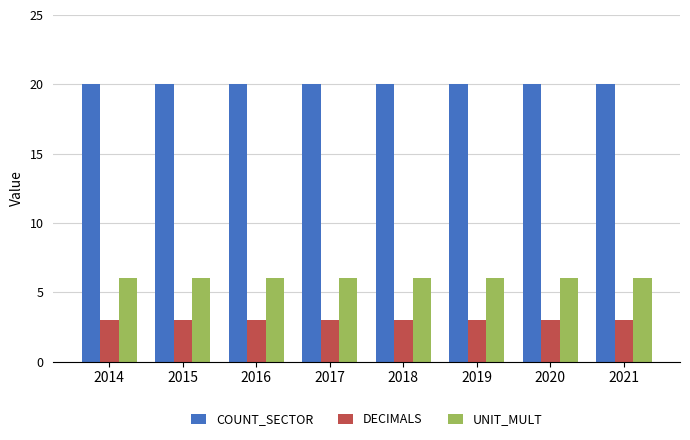

The value of UNIT_MULT at 2021 is 6. True or false?

True